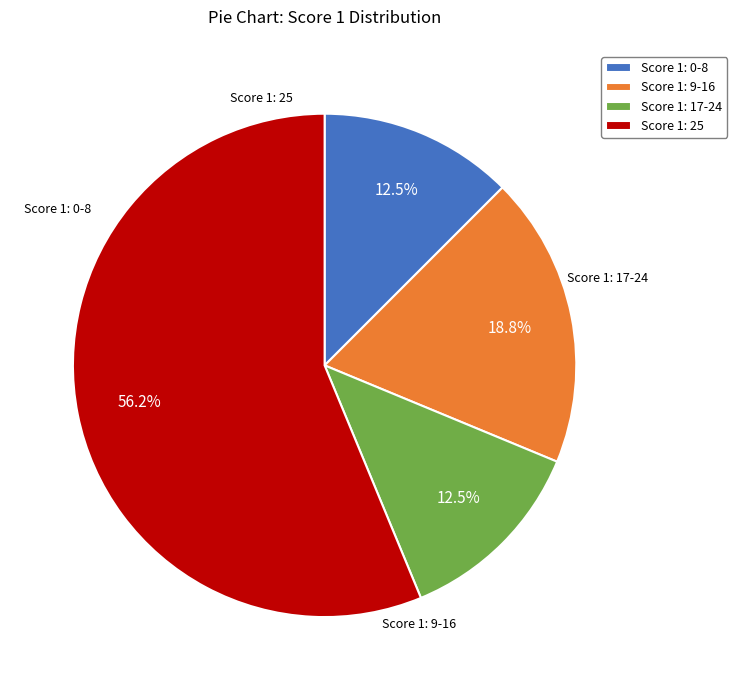

Which category has the biggest portion of the pie?

Score 1: 25